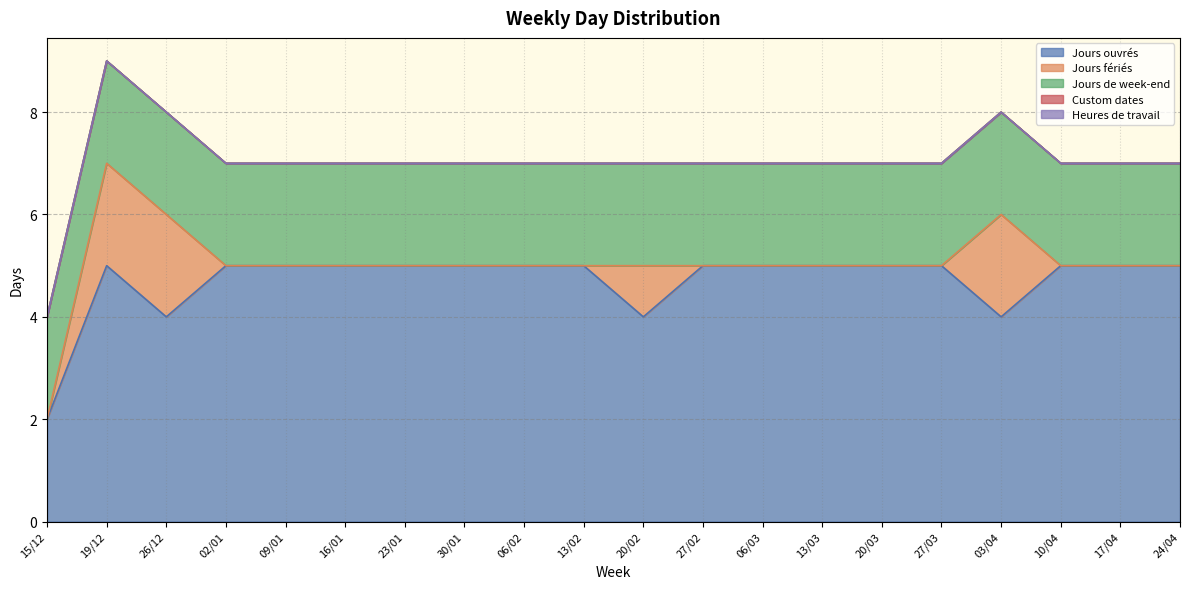

Does the chart have visible grid lines?

Yes